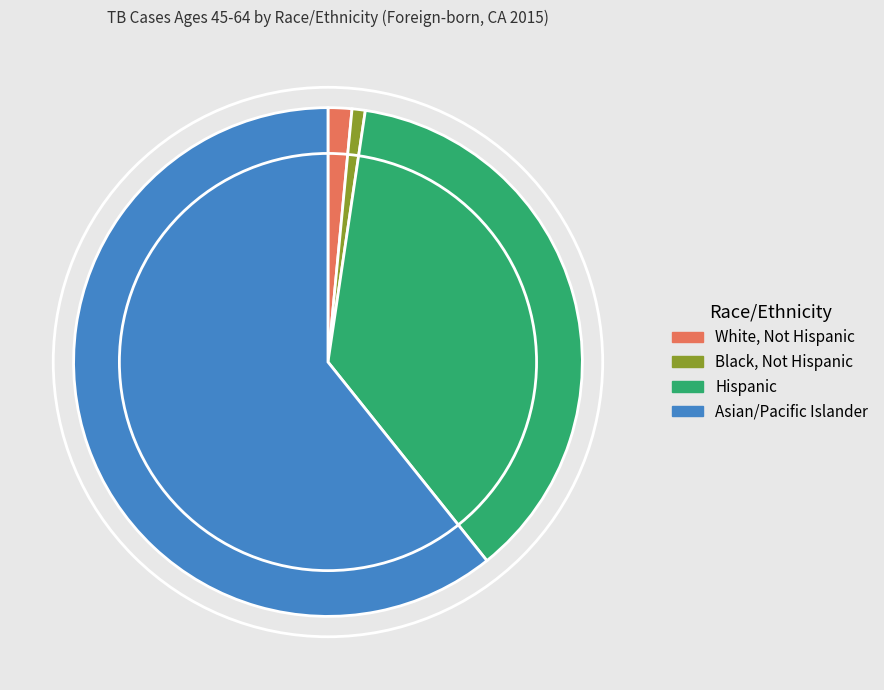

Which category accounts for the majority?

Asian/Pacific Islander